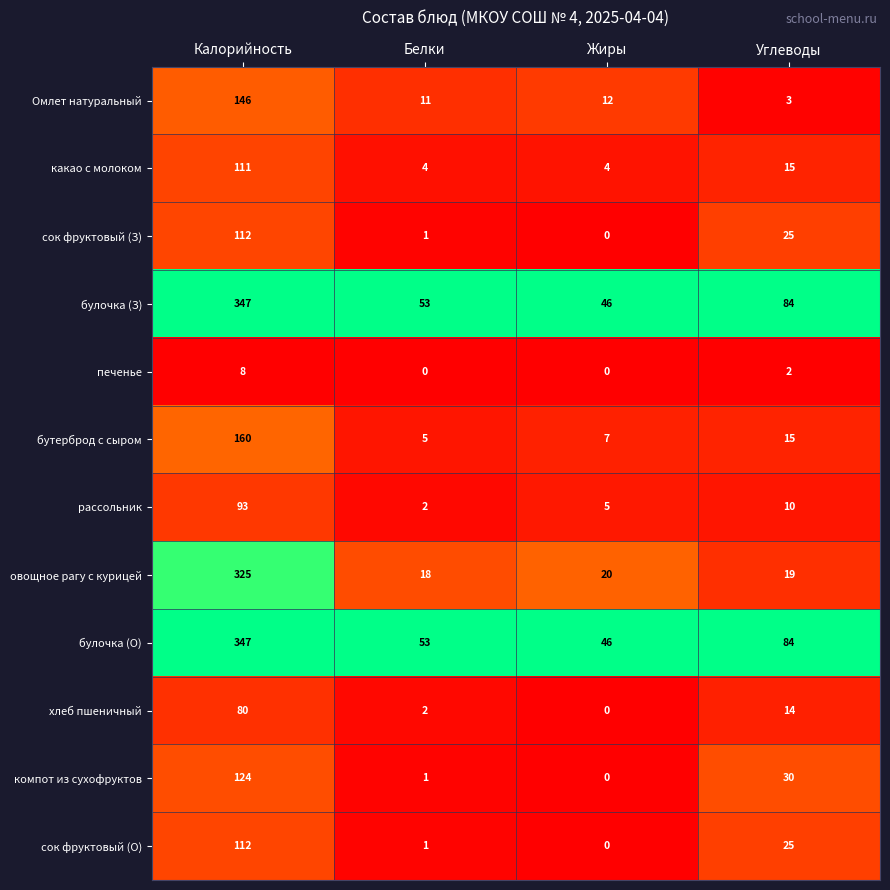

Which label corresponds to the largest value in the chart?

Калорийность